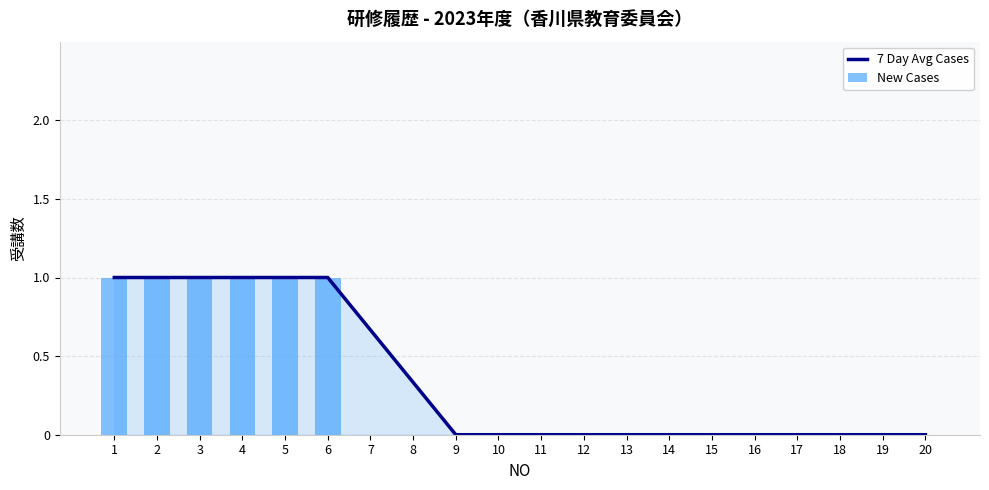

At which category is the sum across all series the highest?

1